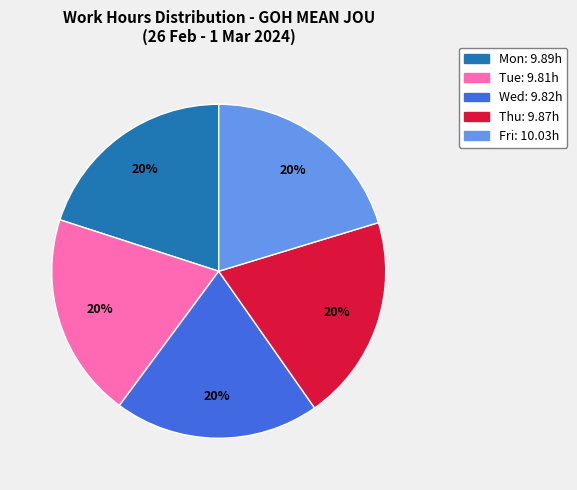

Is the sum of Fri and Thu greater than half?

No